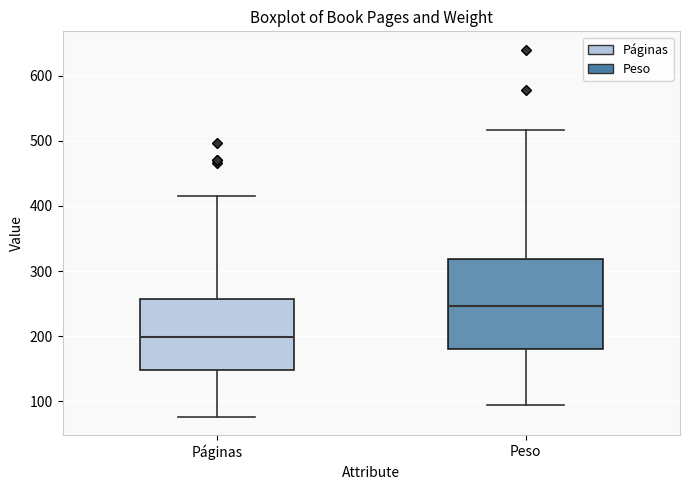

Where does the upper whisker of the box for Páginas end on the y-axis? The values are not printed on the chart, so give them approximately, as read against the axis.

420